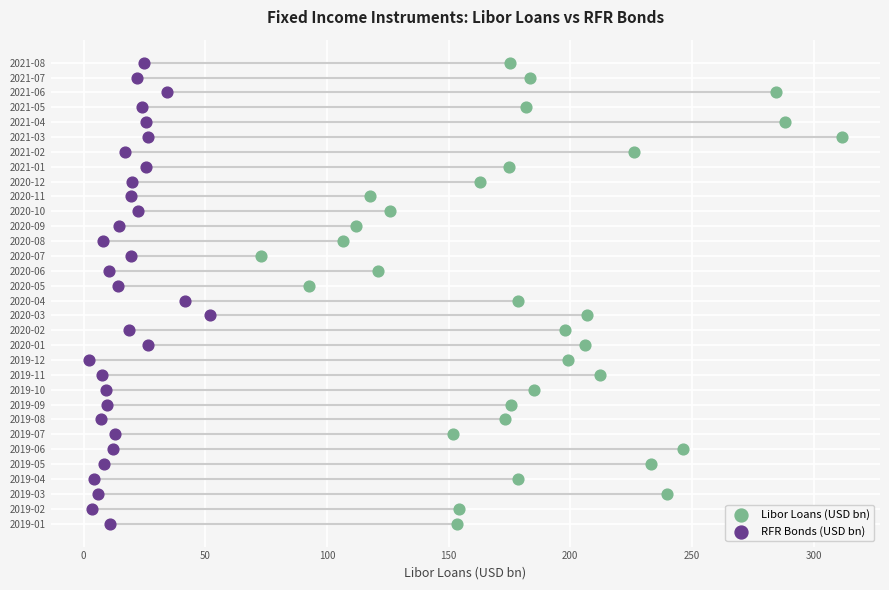

What are all the series names shown in the legend?

Libor Loans (USD bn), RFR Bonds (USD bn)